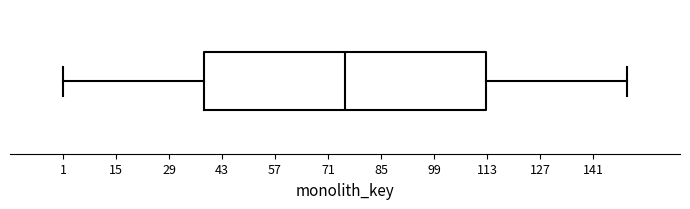

Transcribe this box plot: give where the median line is, the range the box spans, and where the two whiskers end, as read against the x-axis. The values are not printed on the chart, so give them approximately, as read against the axis.

median 76, box 38 to 112, whiskers 2 to 150